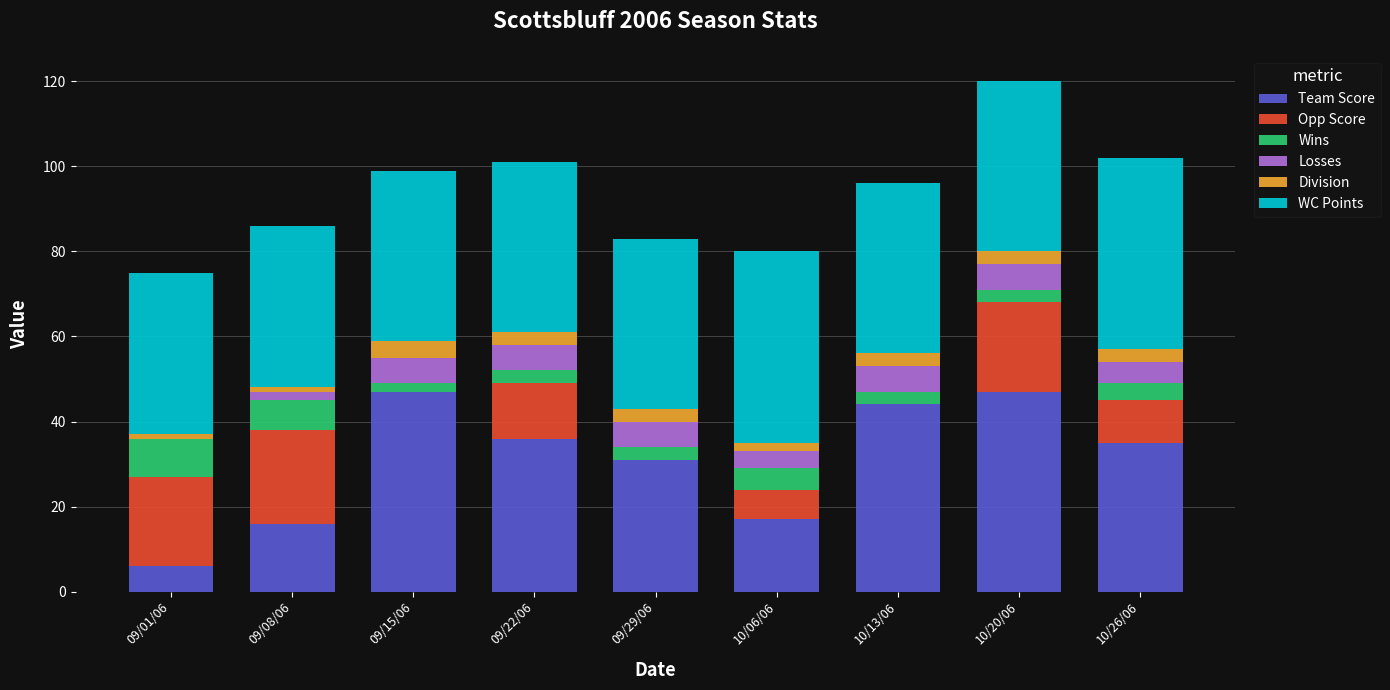

The value of Team Score at 10/13/06 is 20. True or false?

False